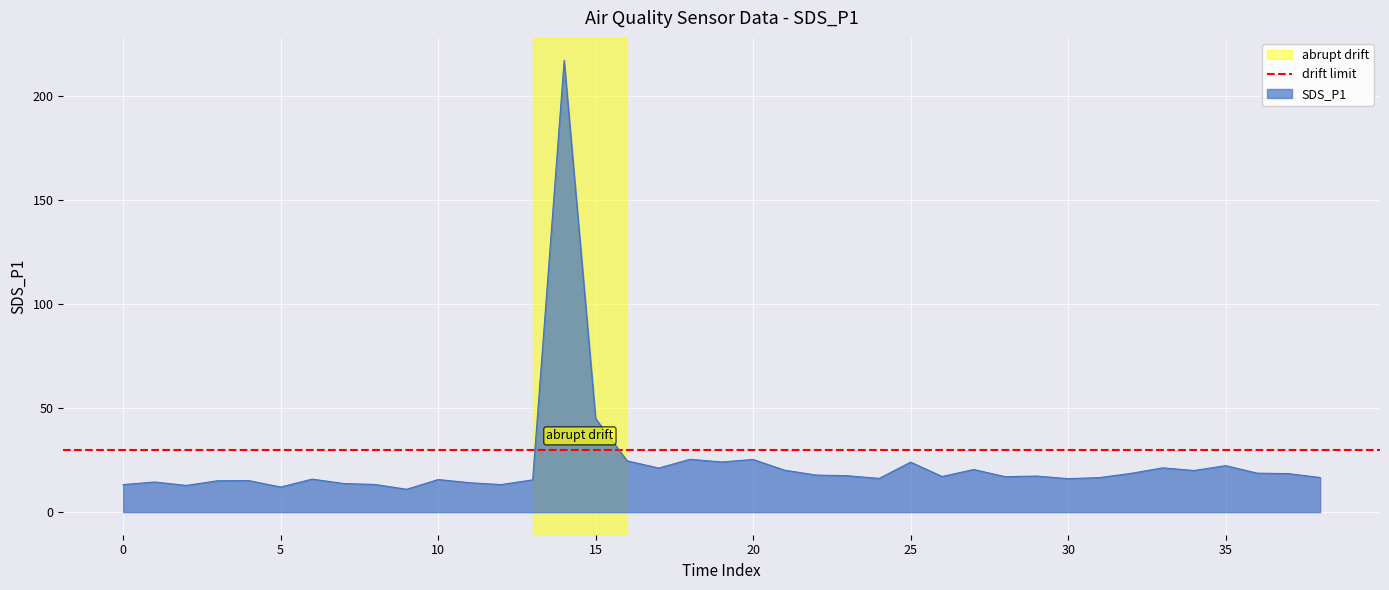

What is the lowest value of the SDS_P1 series?

11.0